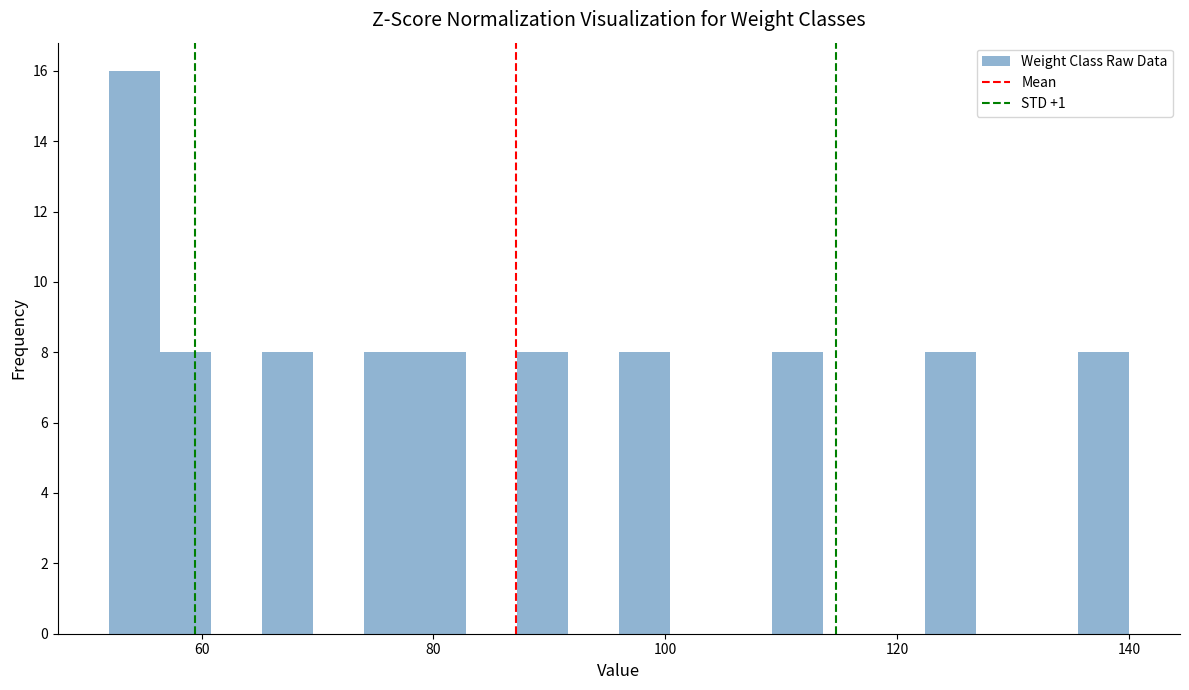

Around what value on the x-axis is the tallest bar? Give the approximate position of its centre, as read against the axis.

54